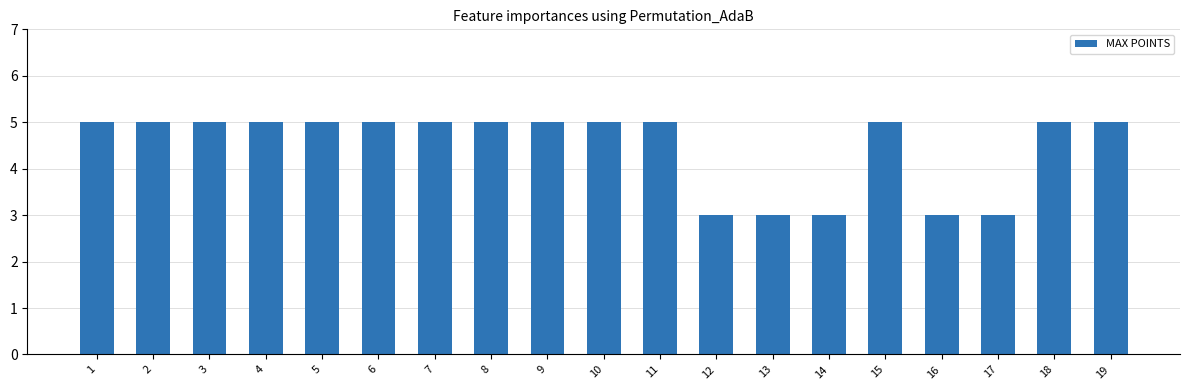

What is the sum of the values at 13 and 12?

6